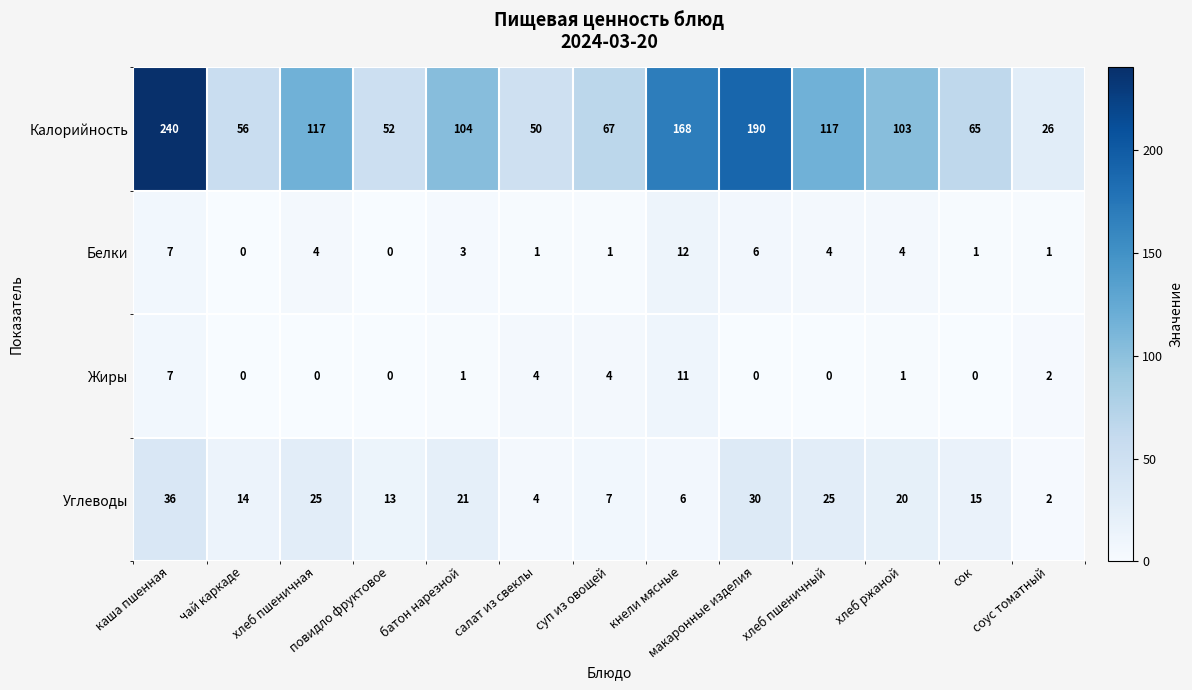

List the series in order of their peak value, lowest first.

Жиры, Белки, Углеводы, Калорийность